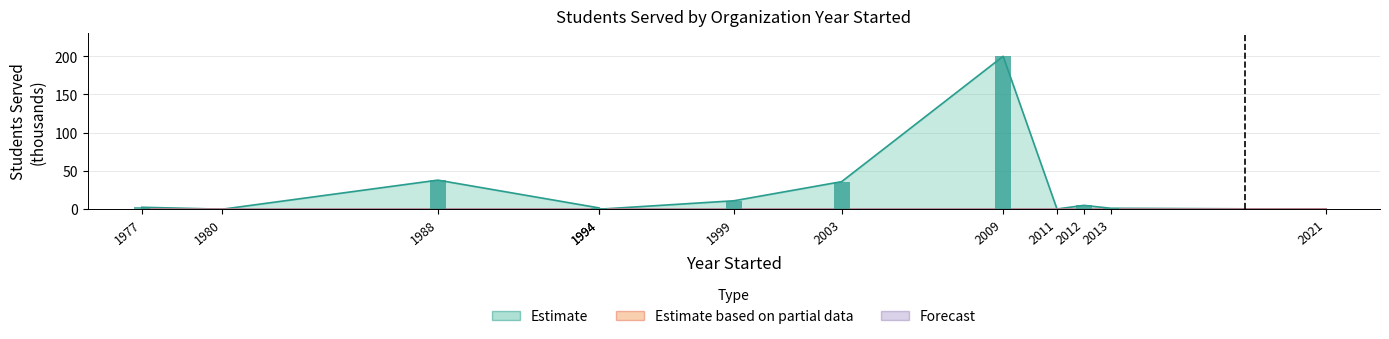

How many values in the Estimate series are below 2?

6